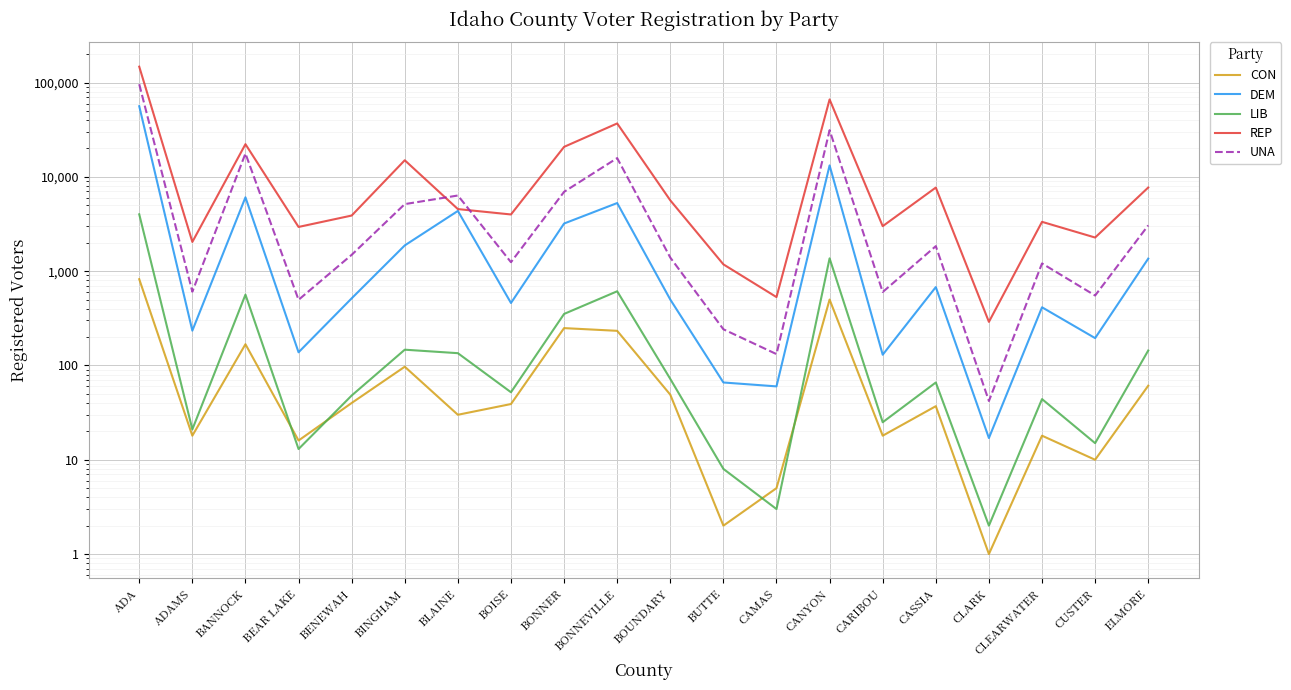

Reading left to right, what are all the values shown in this chart?

CON: 822	18	168	16	40	97	30	39	249	233	49	2	5	500	18	37	1	18	10	61
DEM: 56157	234	6071	138	515	1876	4354	460	3201	5279	500	66	60	13234	130	678	17	414	195	1358
LIB: 4008	21	564	13	48	147	135	52	352	612	72	8	3	1368	25	66	2	44	15	144
REP: 147495	2042	22226	2945	3890	15008	4555	3994	20812	36878	5639	1181	531	66272	3001	7705	290	3336	2274	7712
UNA: 96113	606	17705	497	1490	5143	6346	1245	6943	15823	1394	242	132	31279	601	1843	42	1208	552	3059